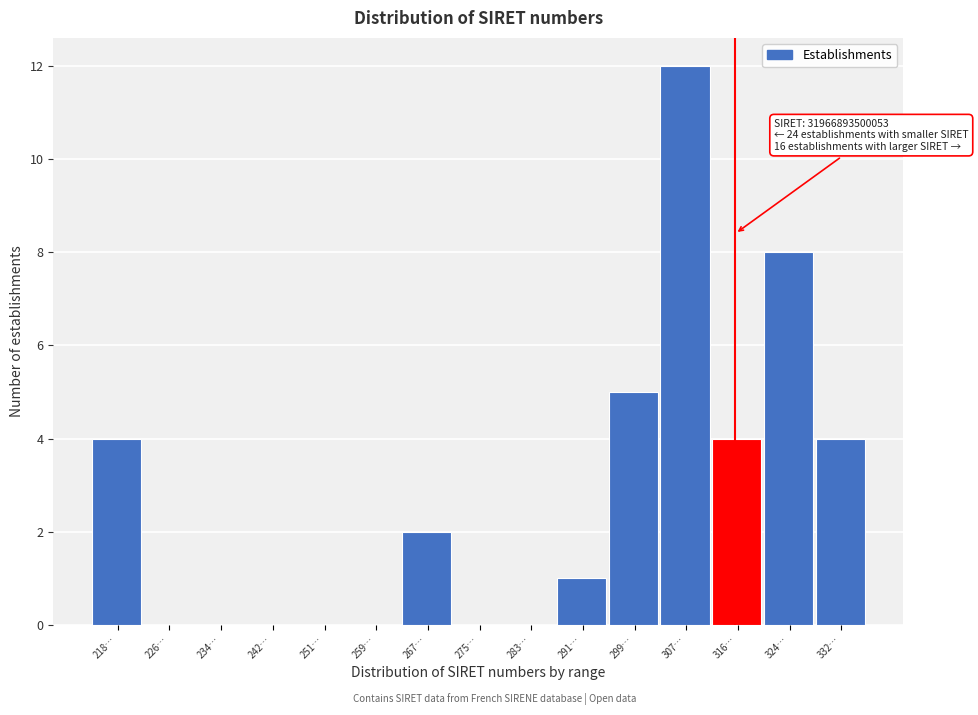

Reading right to left, list all the values displayed in this chart.

332…=4	324…=8	316…=4	307…=12	299…=5	291…=1	283…=0	275…=0	267…=2	259…=0	251…=0	242…=0	234…=0	226…=0	218…=4